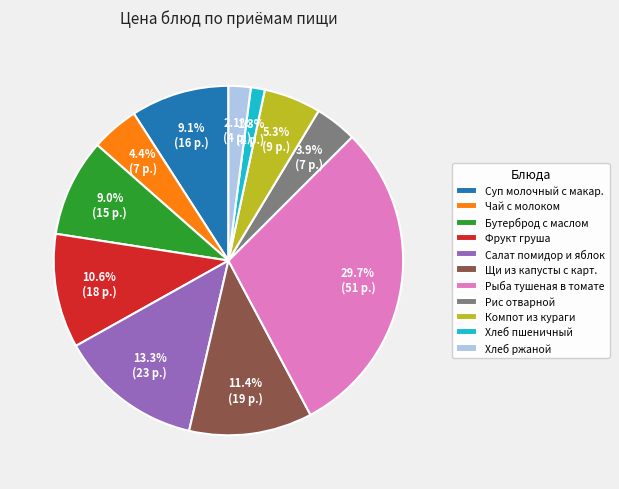

Count the number of slices in the pie.

11